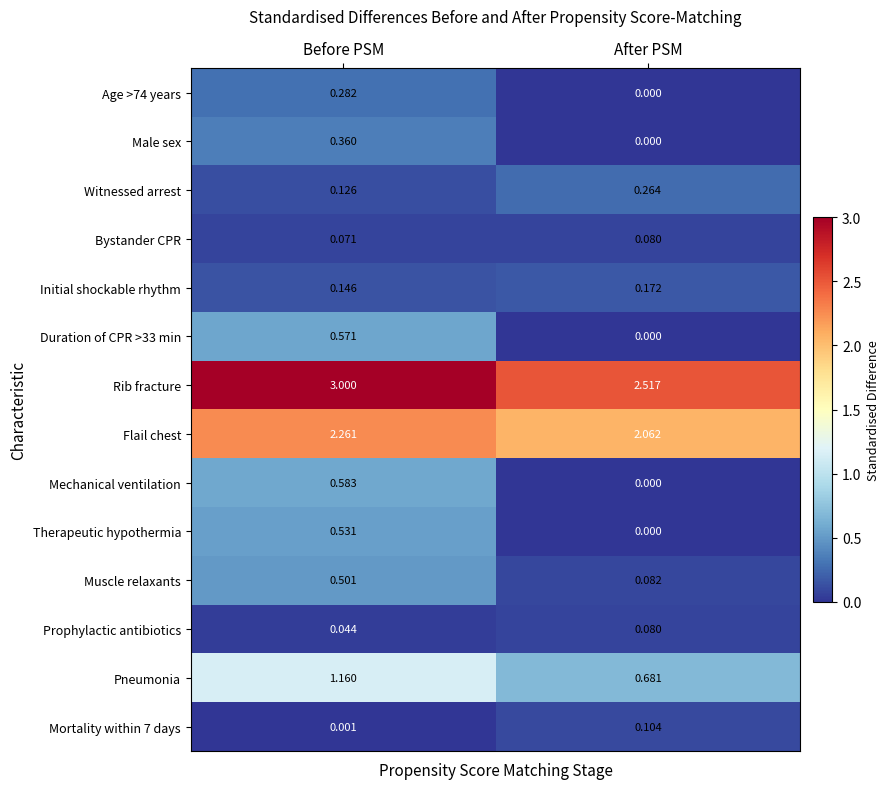

Where does the Pneumonia series first go above 1?

Before PSM